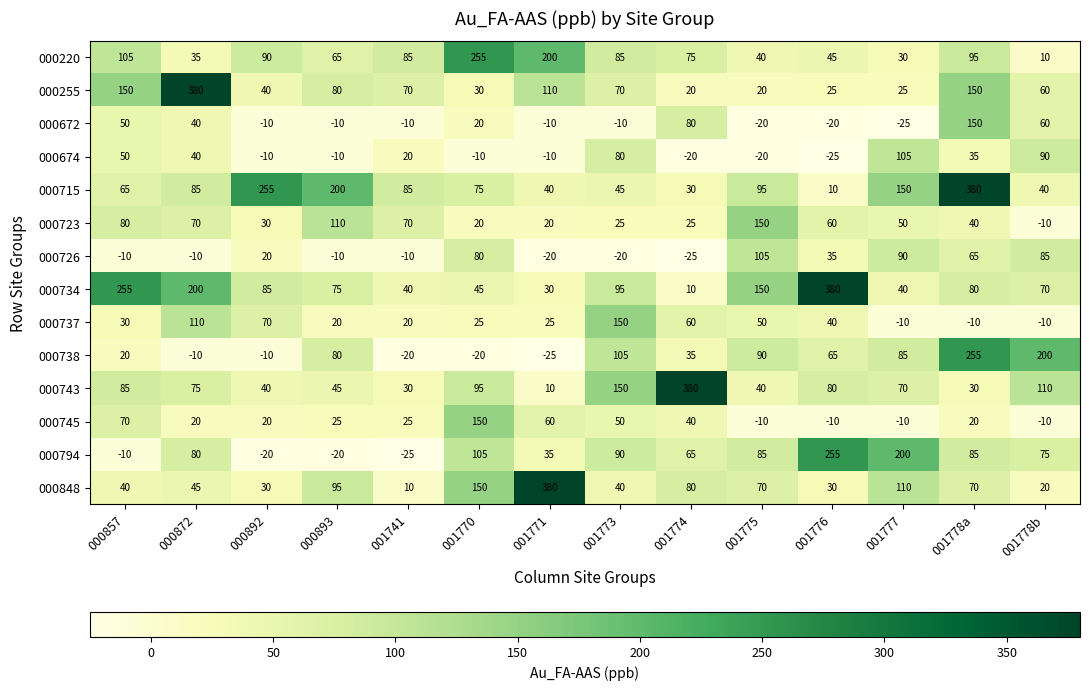

What is the total value across all series at 000857?

980